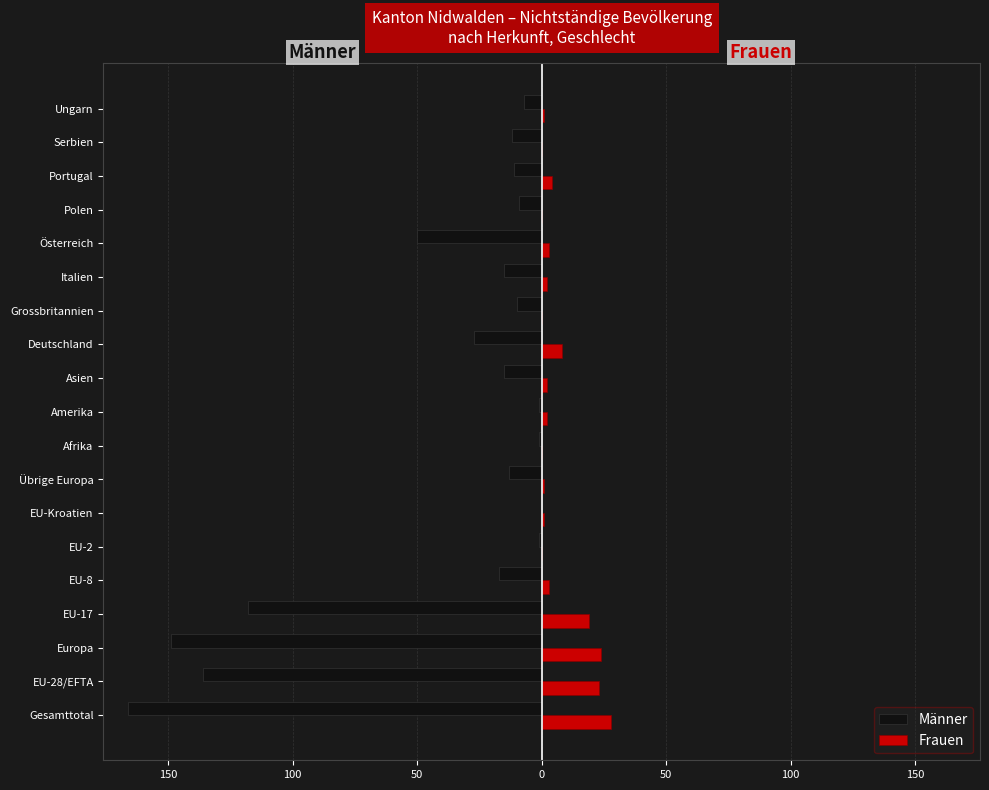

What are all the series names shown in the legend?

Männer, Frauen